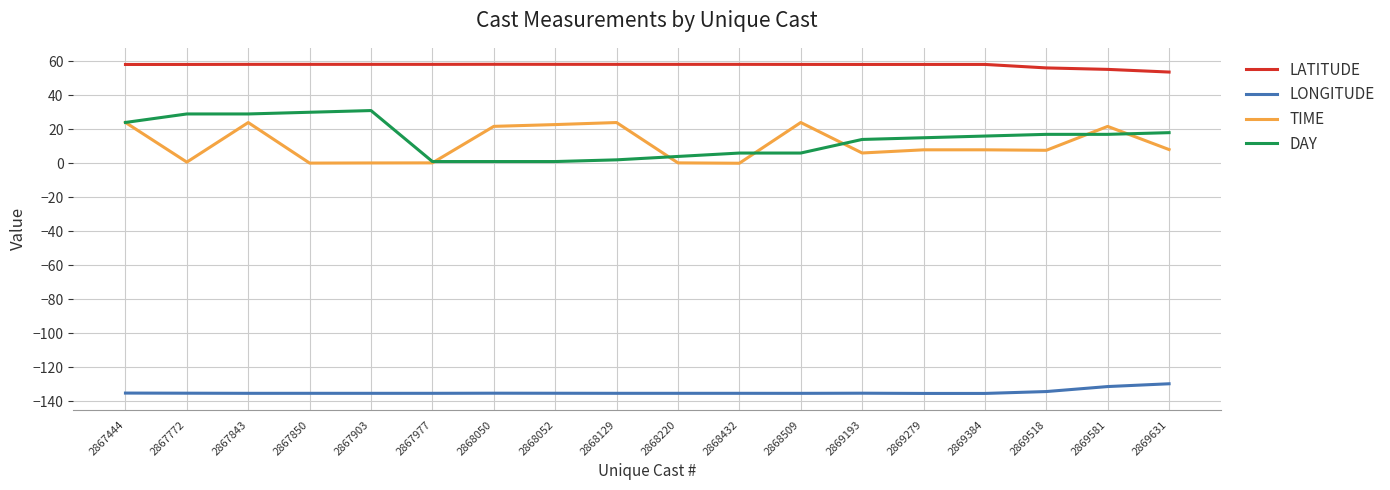

Between 2867903 and 2867977, which series saw the biggest shift?

DAY